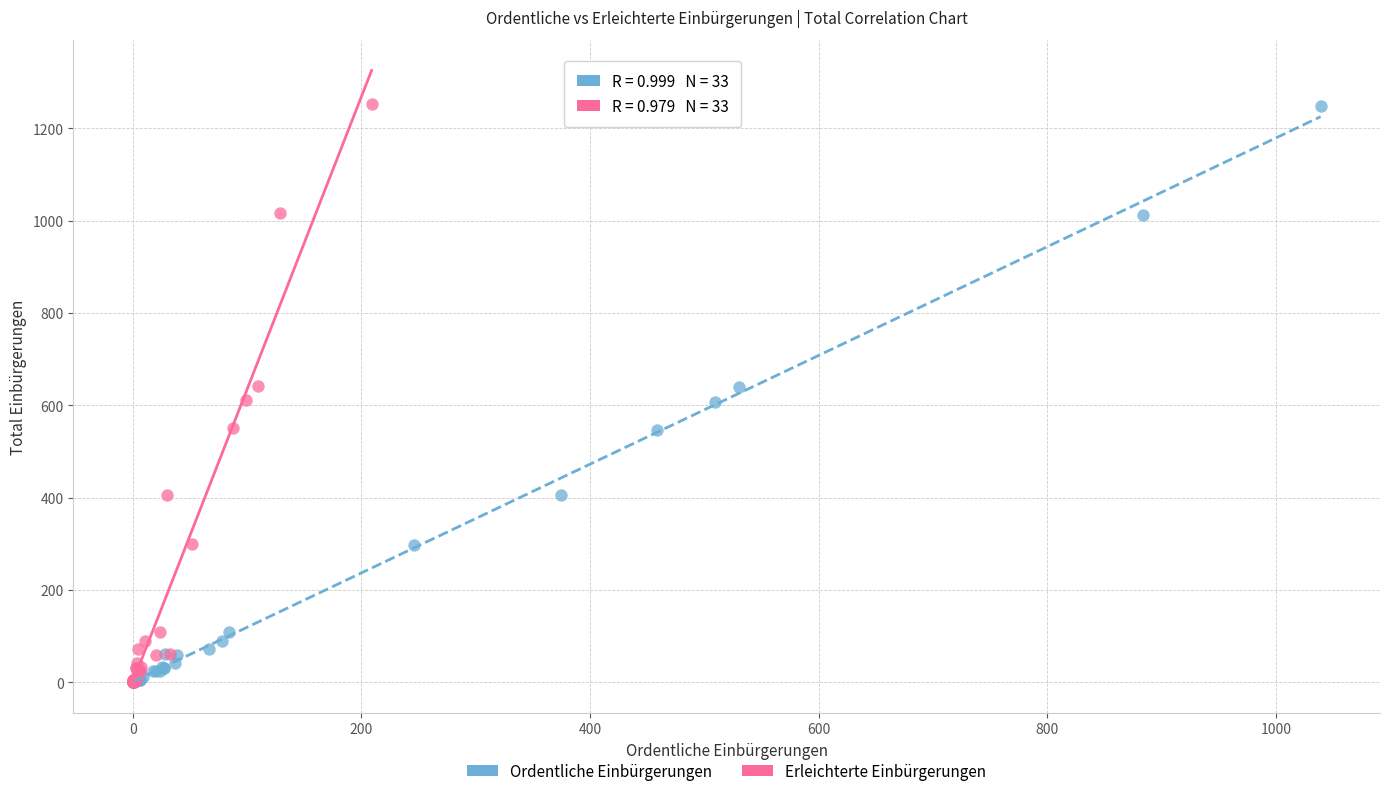

What are all the series names shown in the legend?

Ordentliche Einbürgerungen, Erleichterte Einbürgerungen